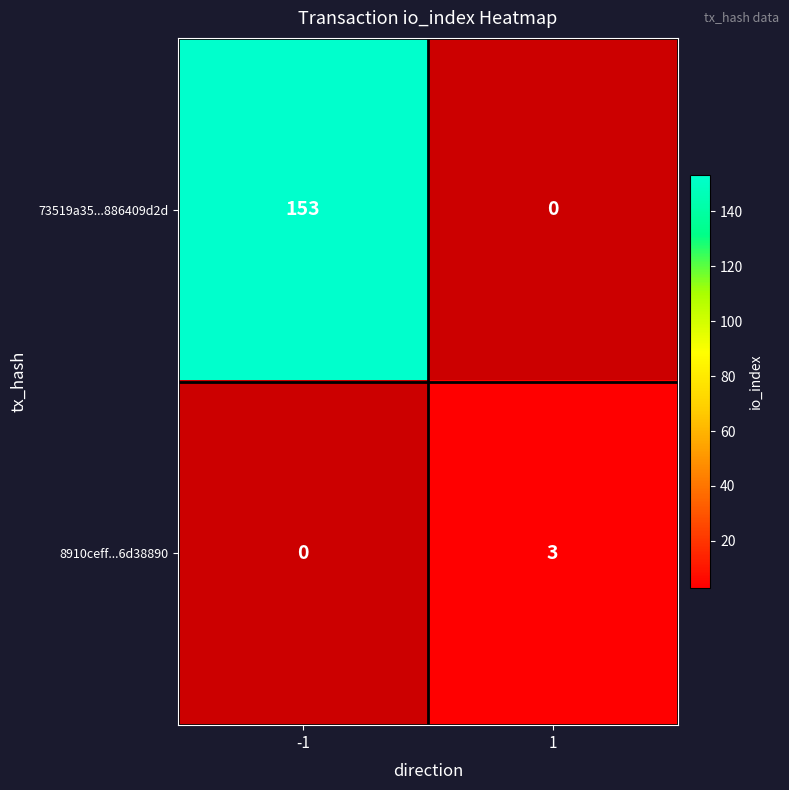

How many distinct data groups are displayed?

2